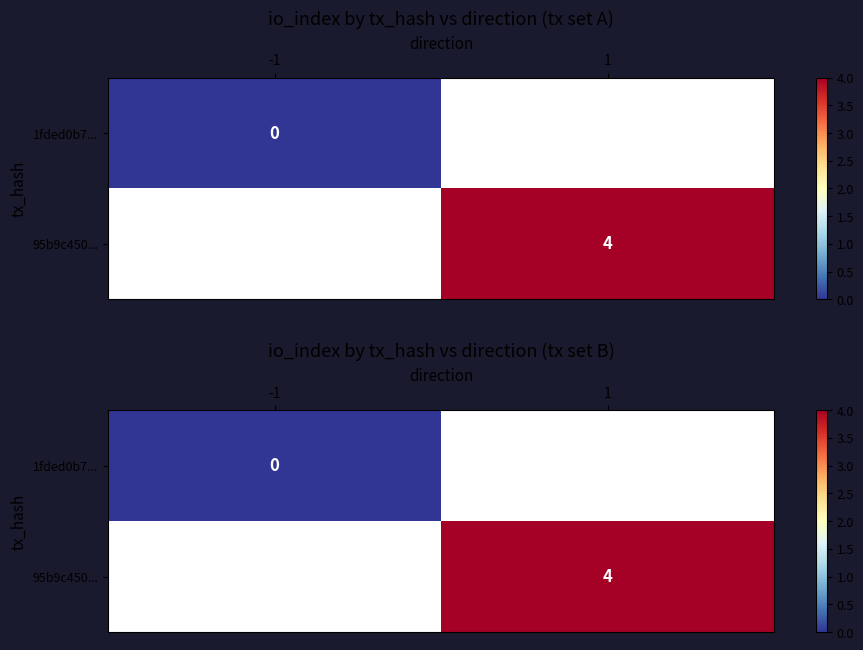

What is the maximum value shown in the chart?

4.0